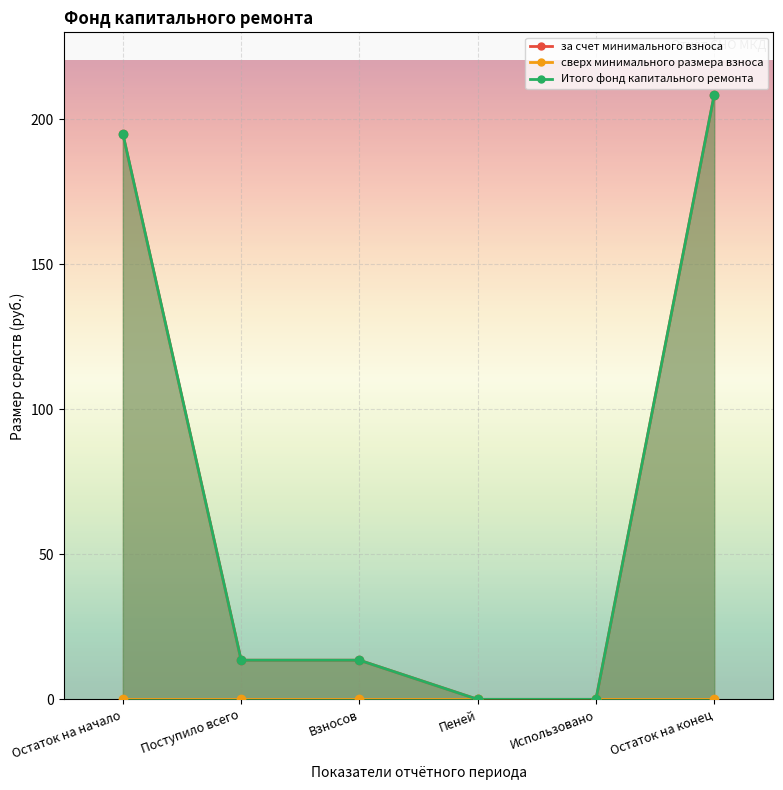

Which series has the widest spread of values?

за счет минимального взноса